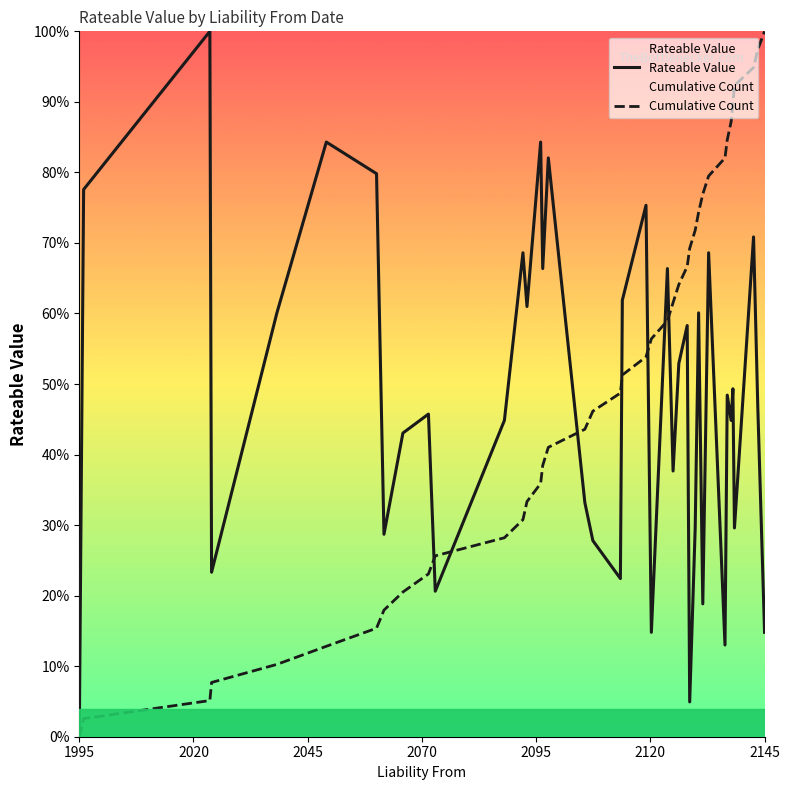

True or false: Rateable Value has a value of 0.5 at 16.

False